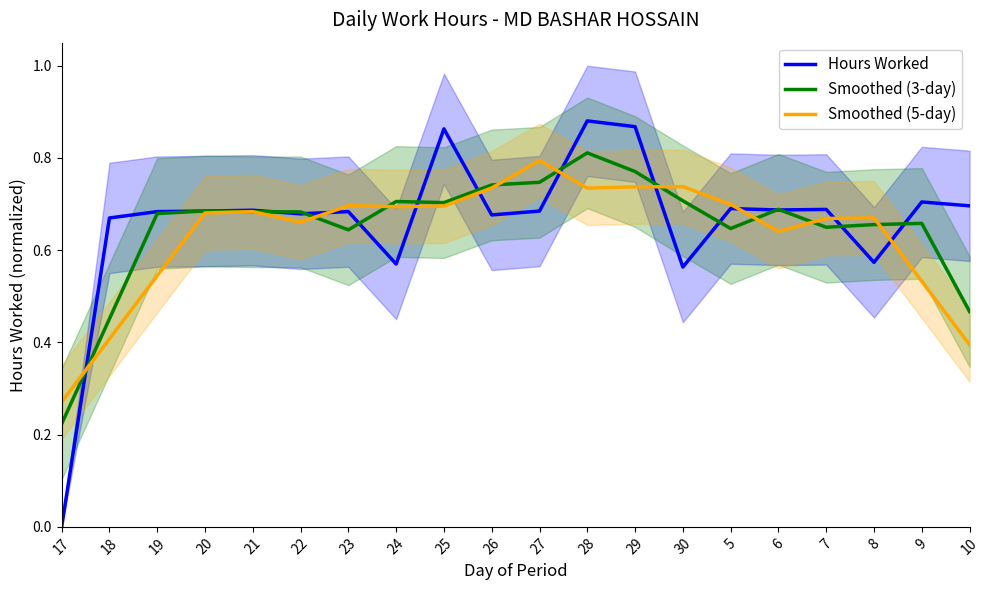

What value does the Smoothed (3-day) series have at 18?

0.5